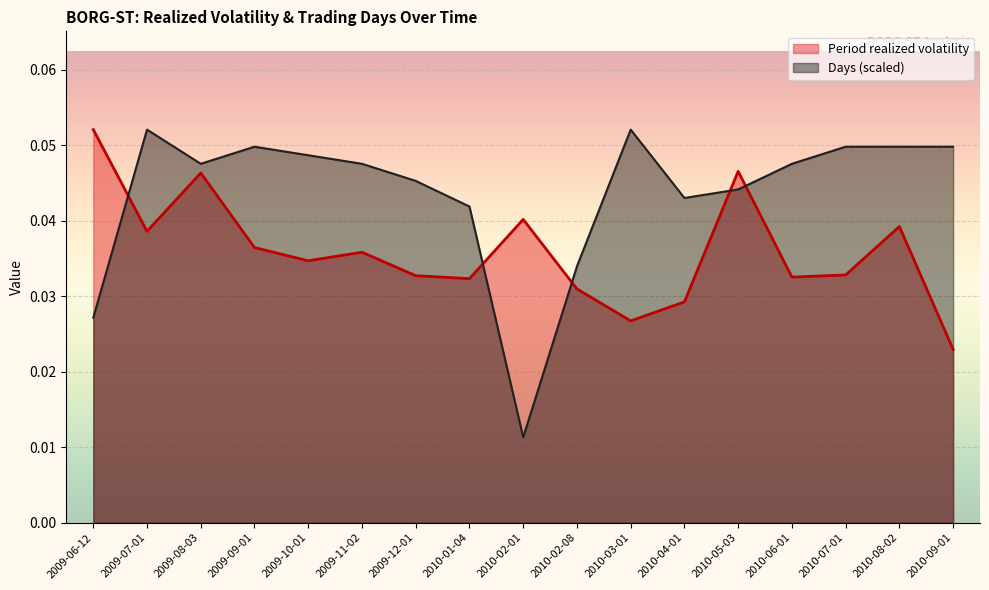

At how many categories does at least one series exceed 0?

17